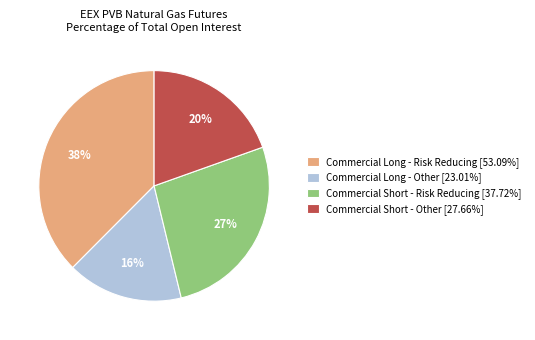

Approximately how many times larger is the value at Commercial Long - Risk Reducing [53.09%] compared to Commercial Short - Risk Reducing [37.72%]?

1.4